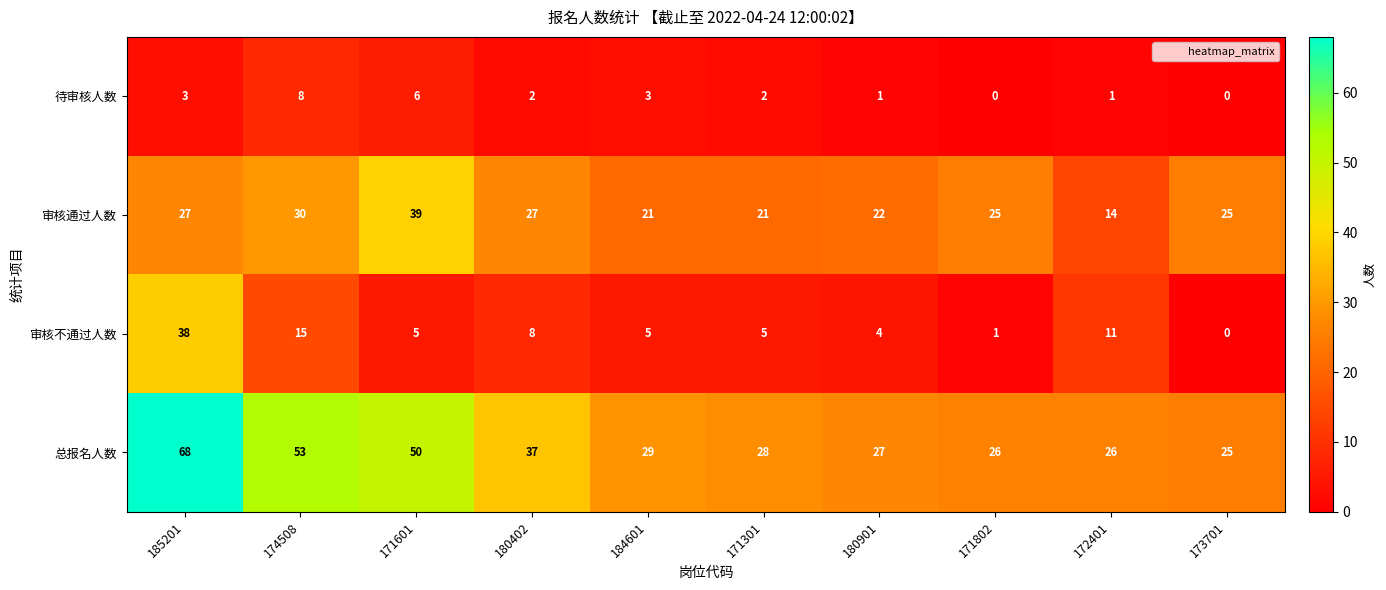

At 174508, list the series in order from largest to smallest.

总报名人数, 审核通过人数, 审核不通过人数, 待审核人数